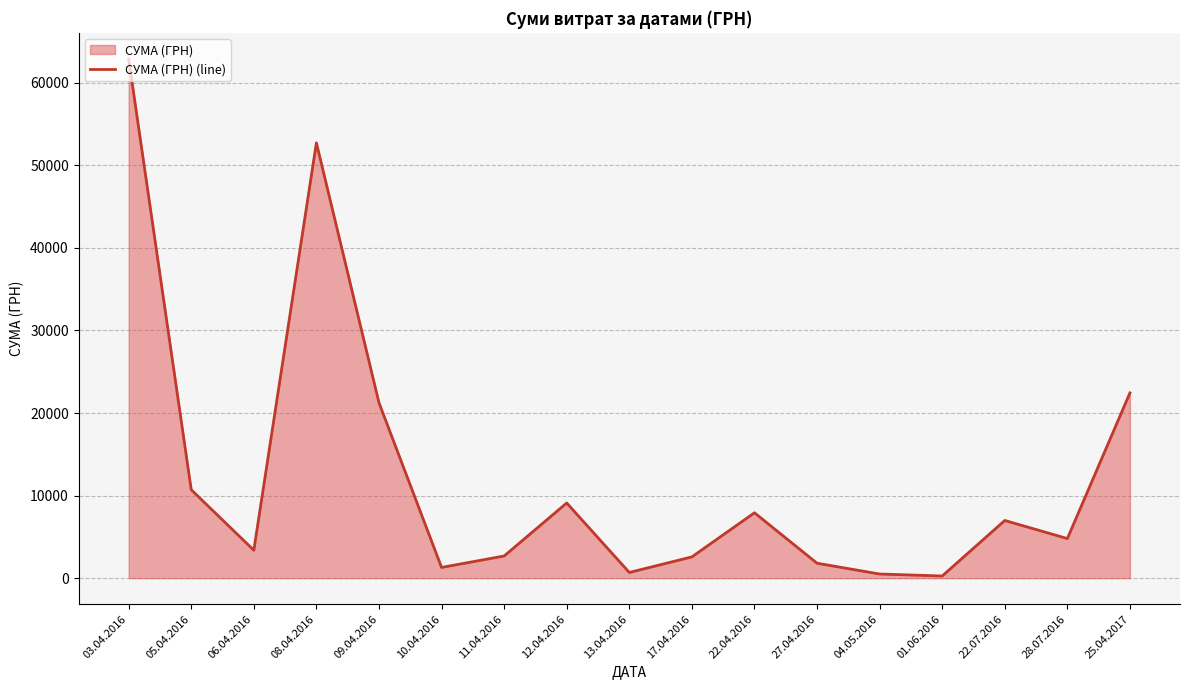

What is the greatest value displayed?

62906.0